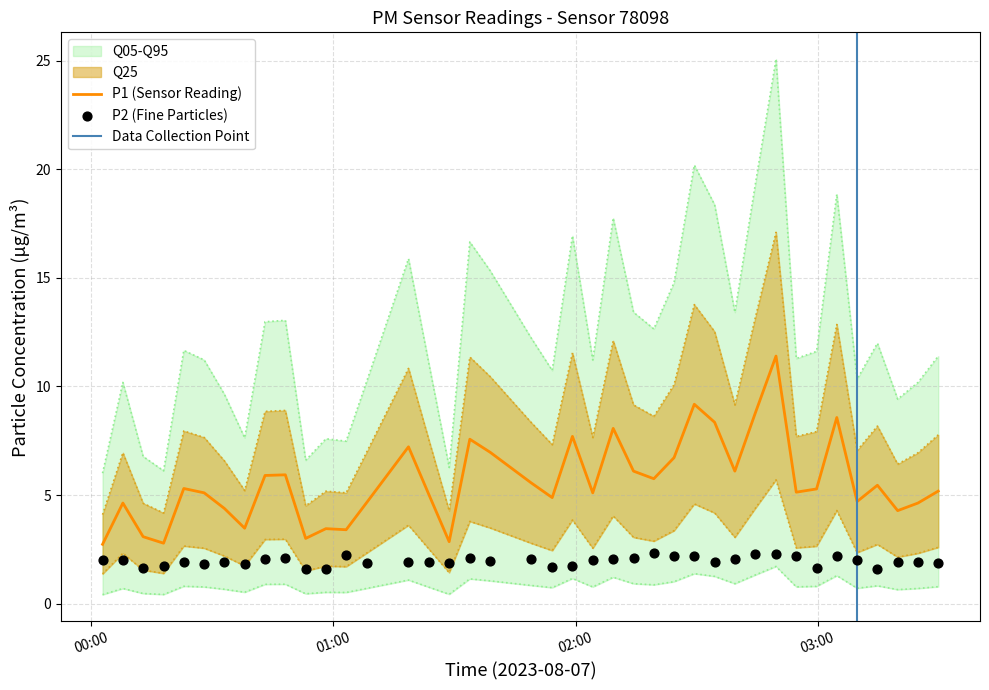

Which series has the largest total across all categories?

P1